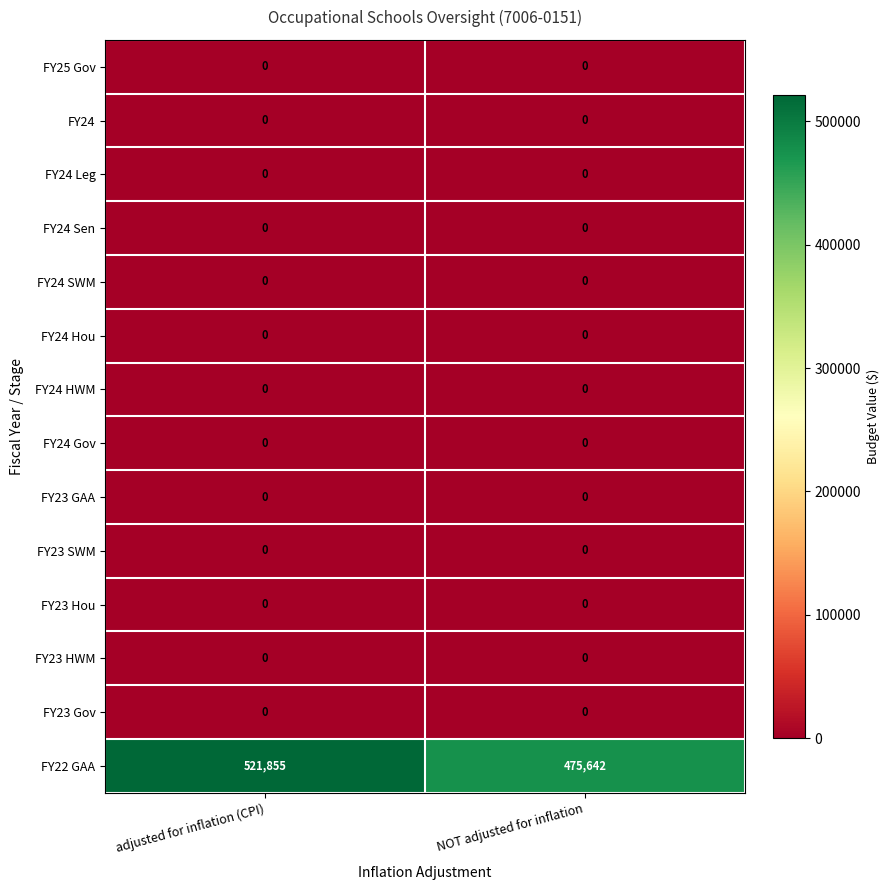

At which category is the sum across all series the highest?

adjusted for inflation (CPI)